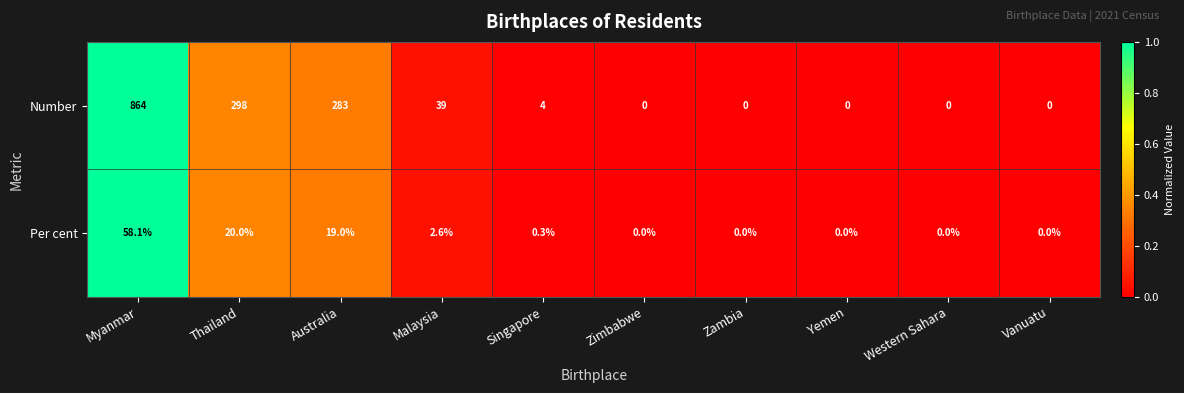

How many distinct data groups are displayed?

2